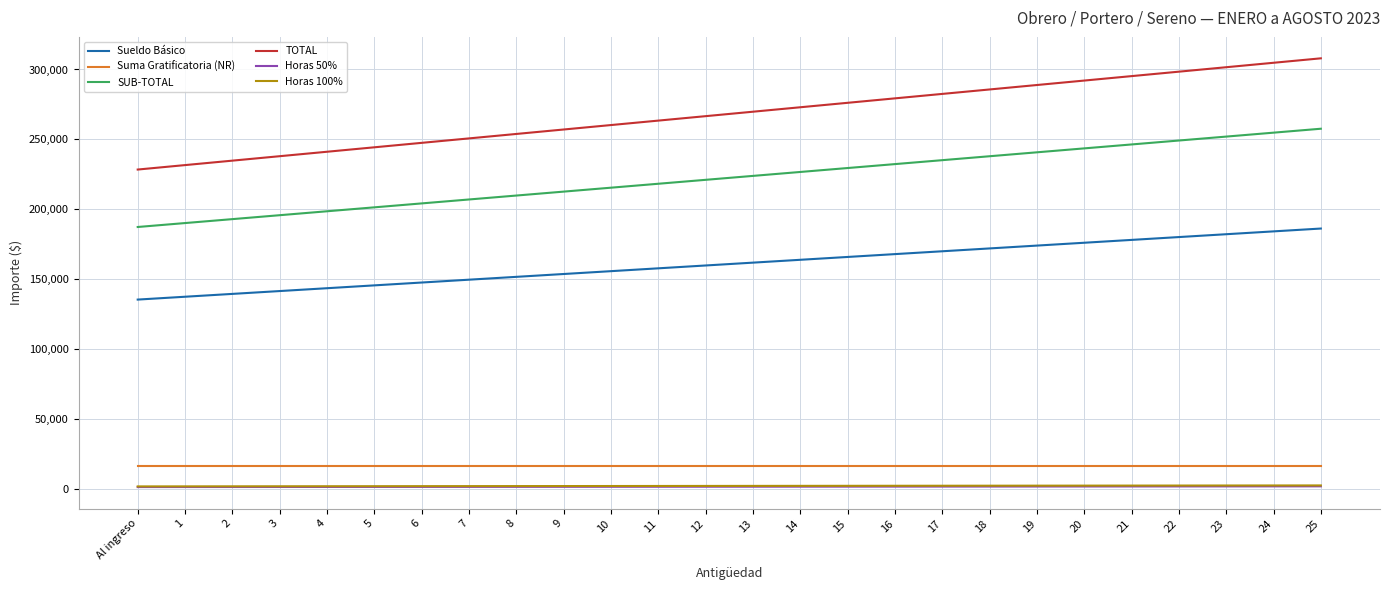

Is the value of Horas 50% at 12 greater than the value of SUB-TOTAL at 16?

No